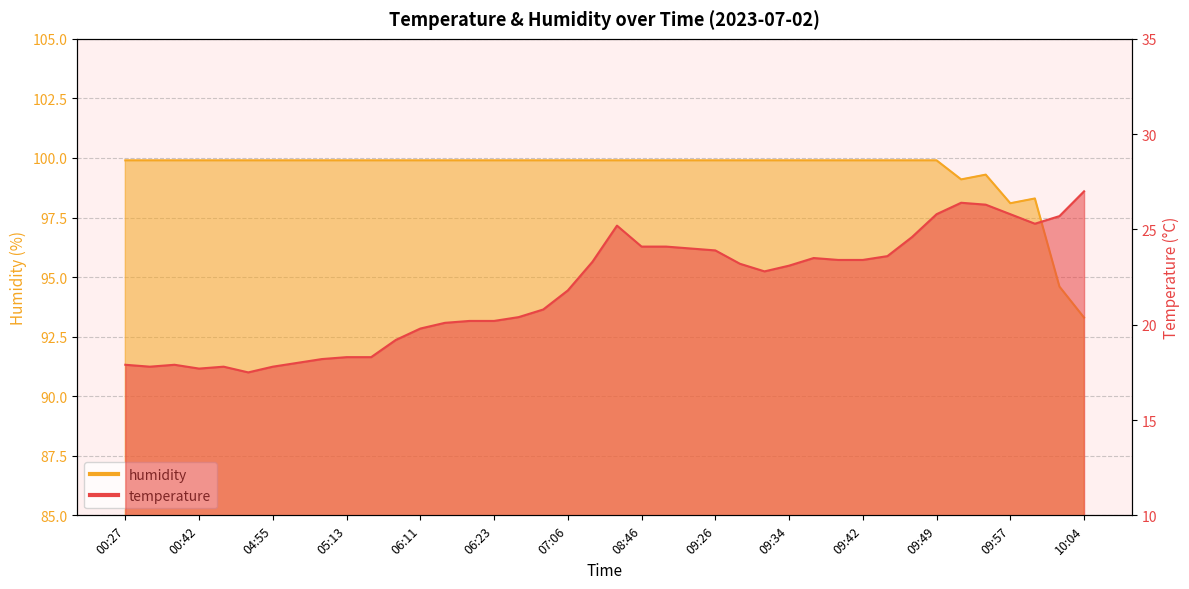

How many data points in temperature are less than 23?

20